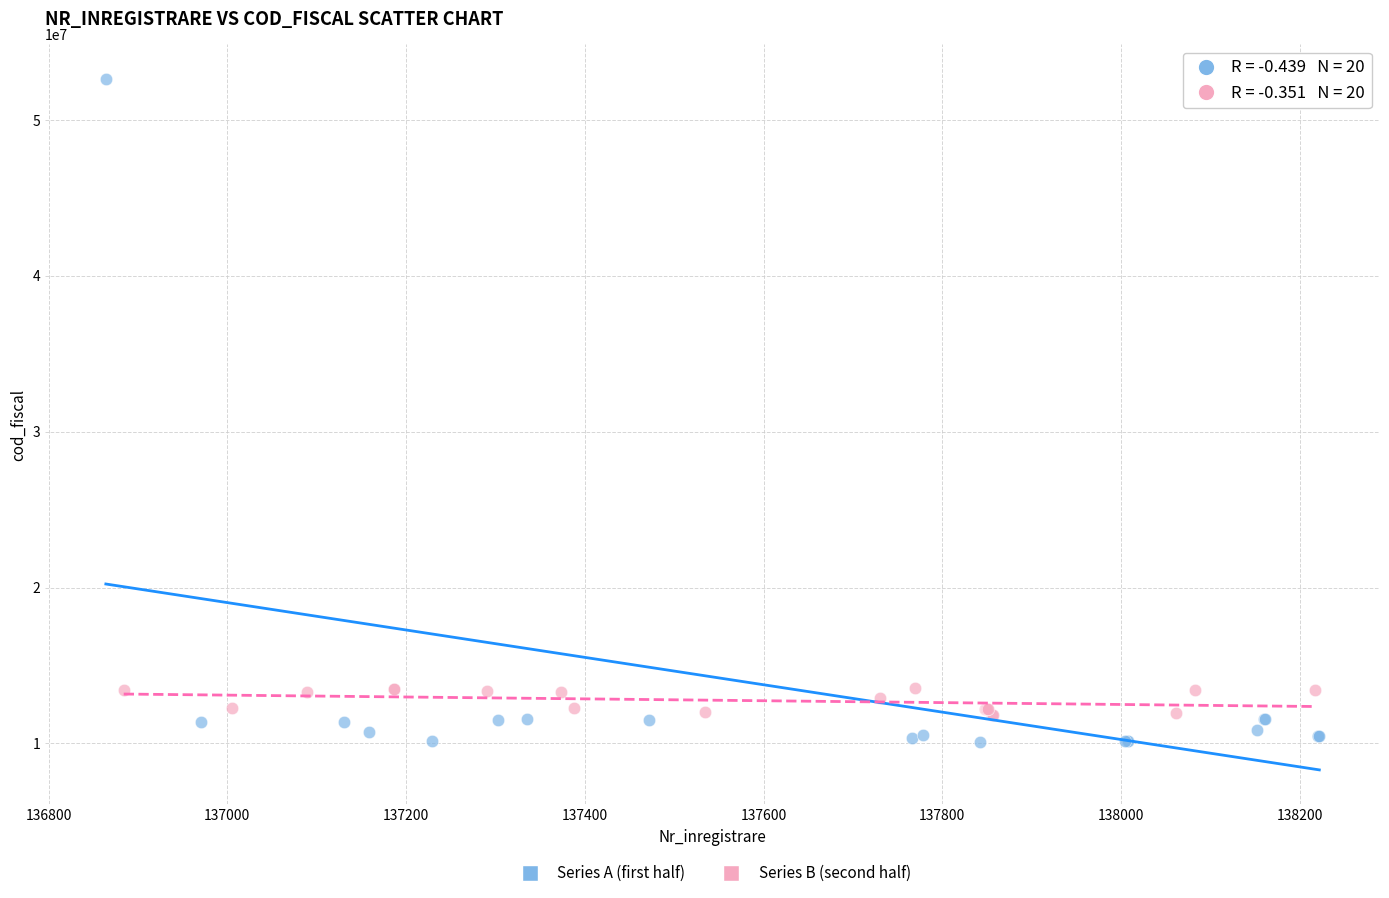

What are all the series names shown in the legend?

Series A (first half), Series B (second half)